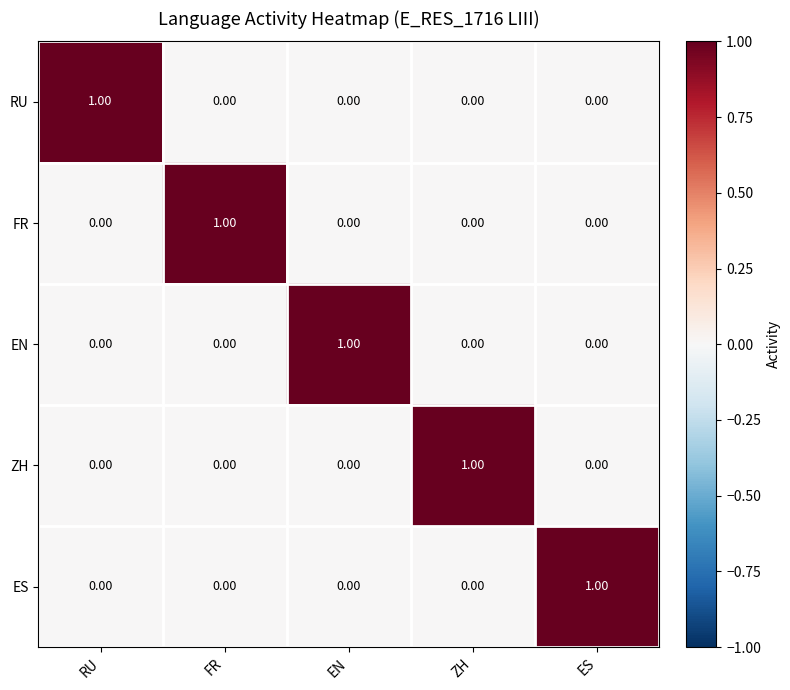

At how many categories does at least one series exceed 0?

5